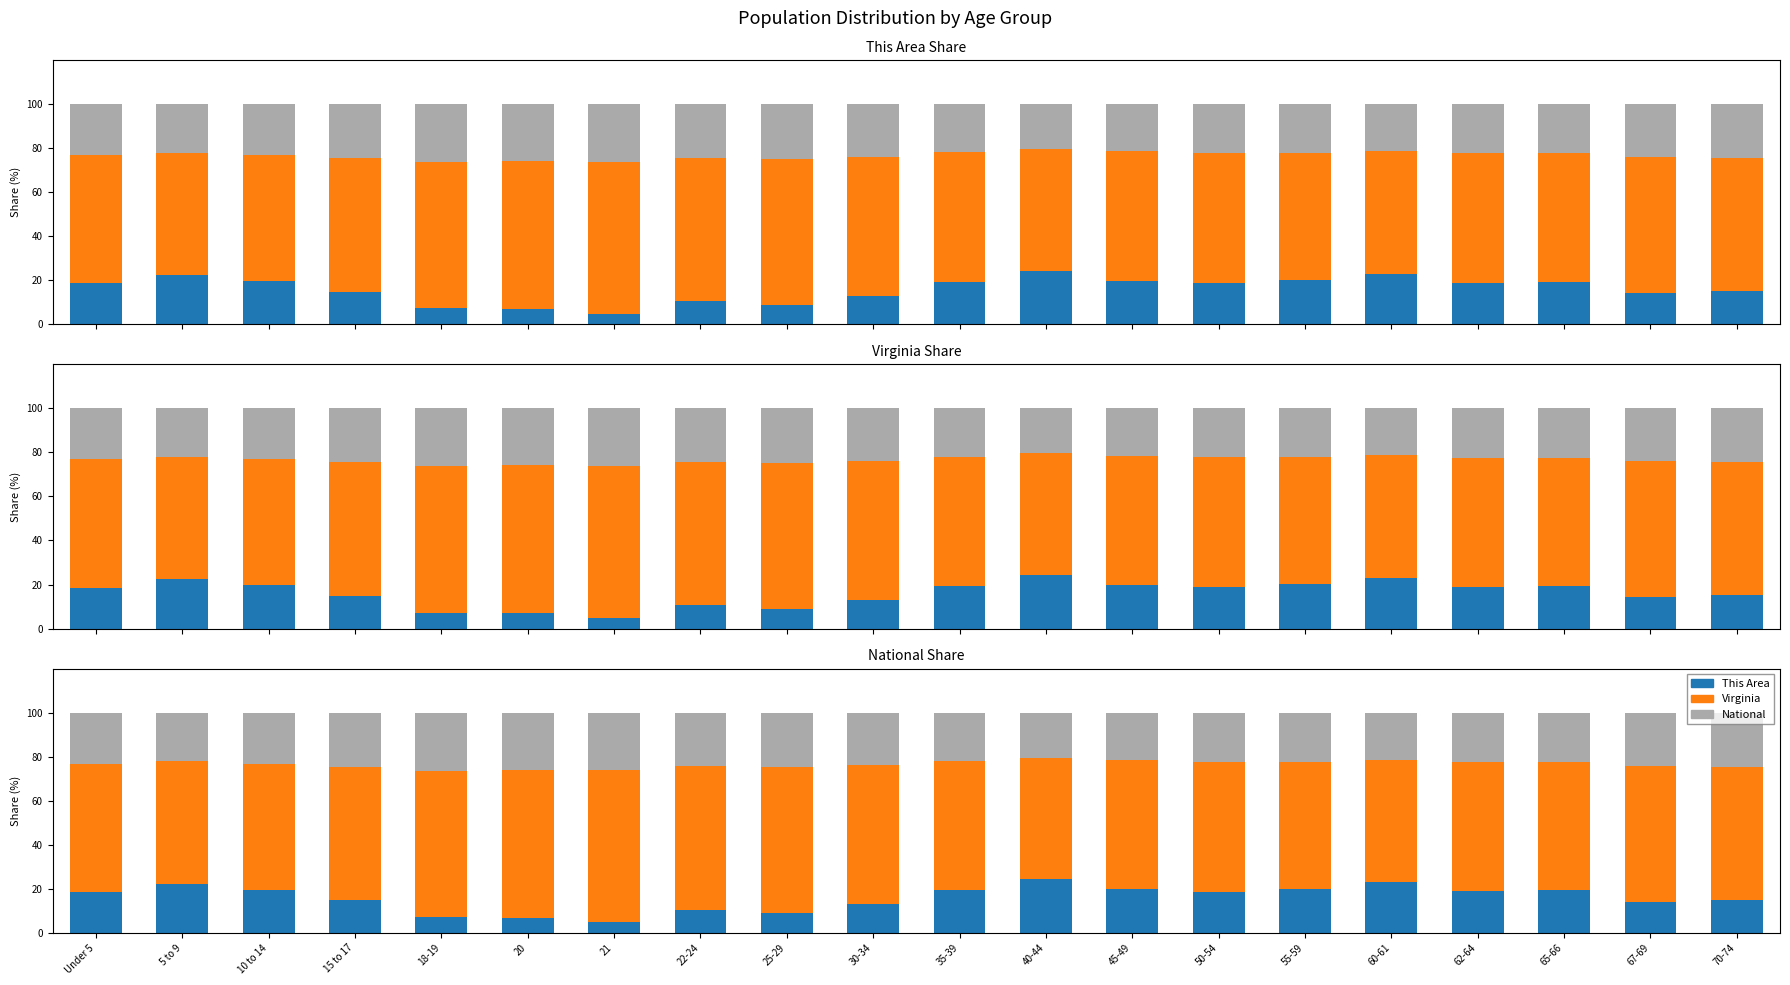

How many values in the Virginia series are below 59?

10